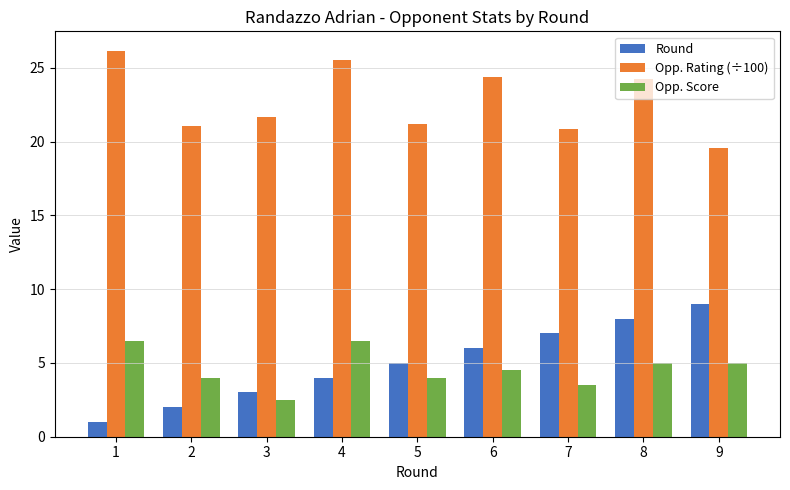

How many bars are there in each group?

3